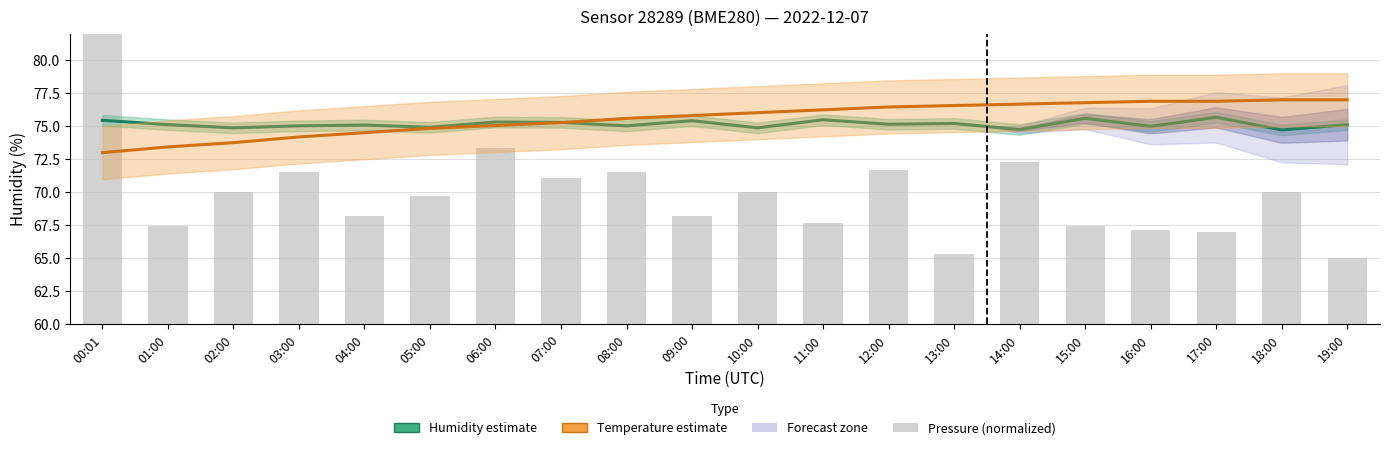

What position from the right is 16:00?

4